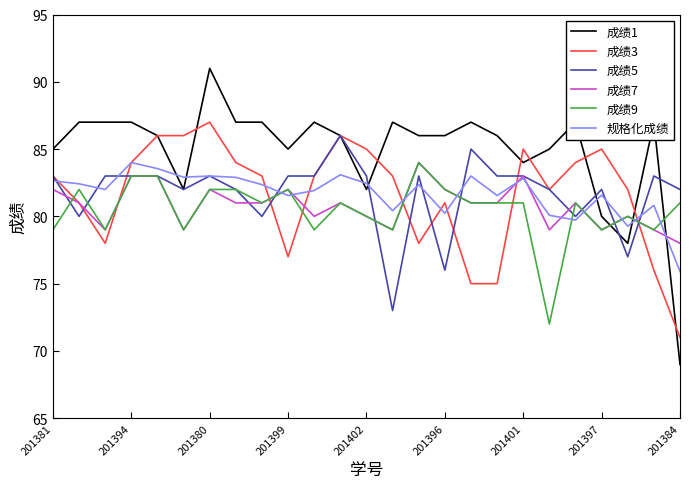

True or false: 规格化成绩 and 成绩1 intersect in this chart.

True